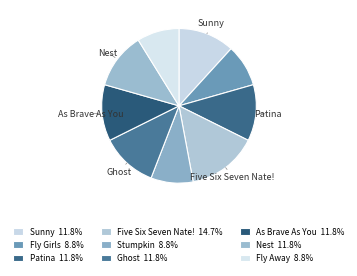

Count the number of slices in the pie.

9